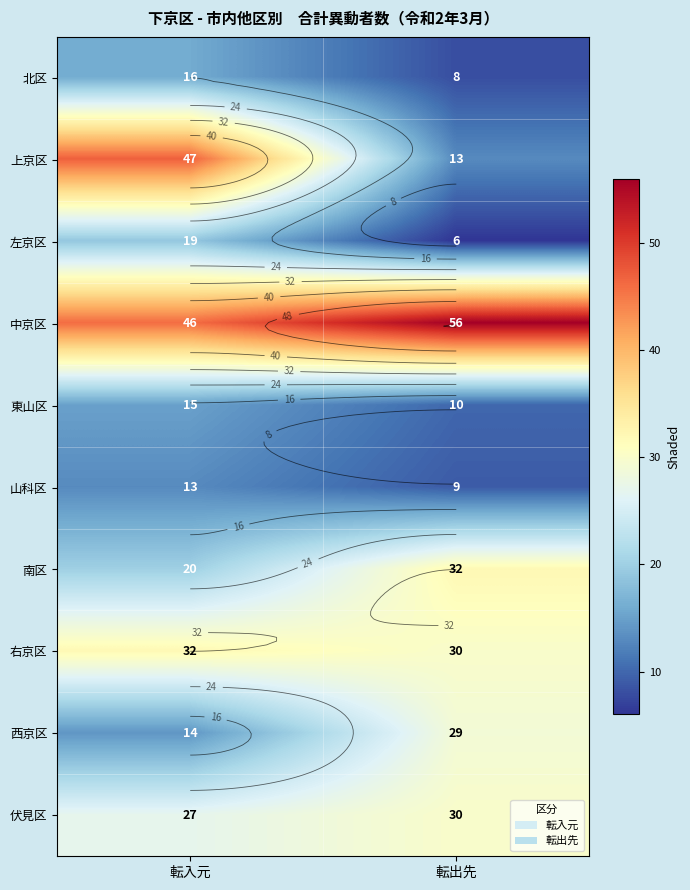

Rank the series at 転出先 from lowest to highest value.

左京区, 北区, 山科区, 東山区, 上京区, 西京区, 右京区, 伏見区, 南区, 中京区